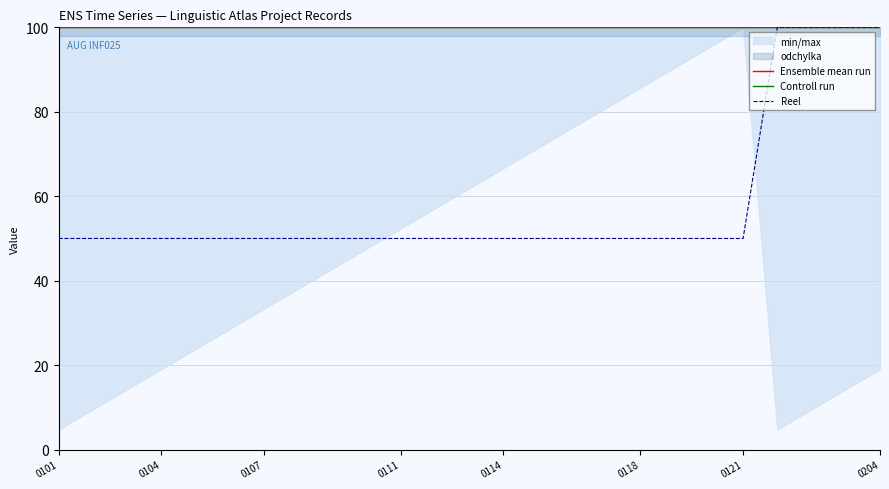

What is the maximum value for Reel?

100